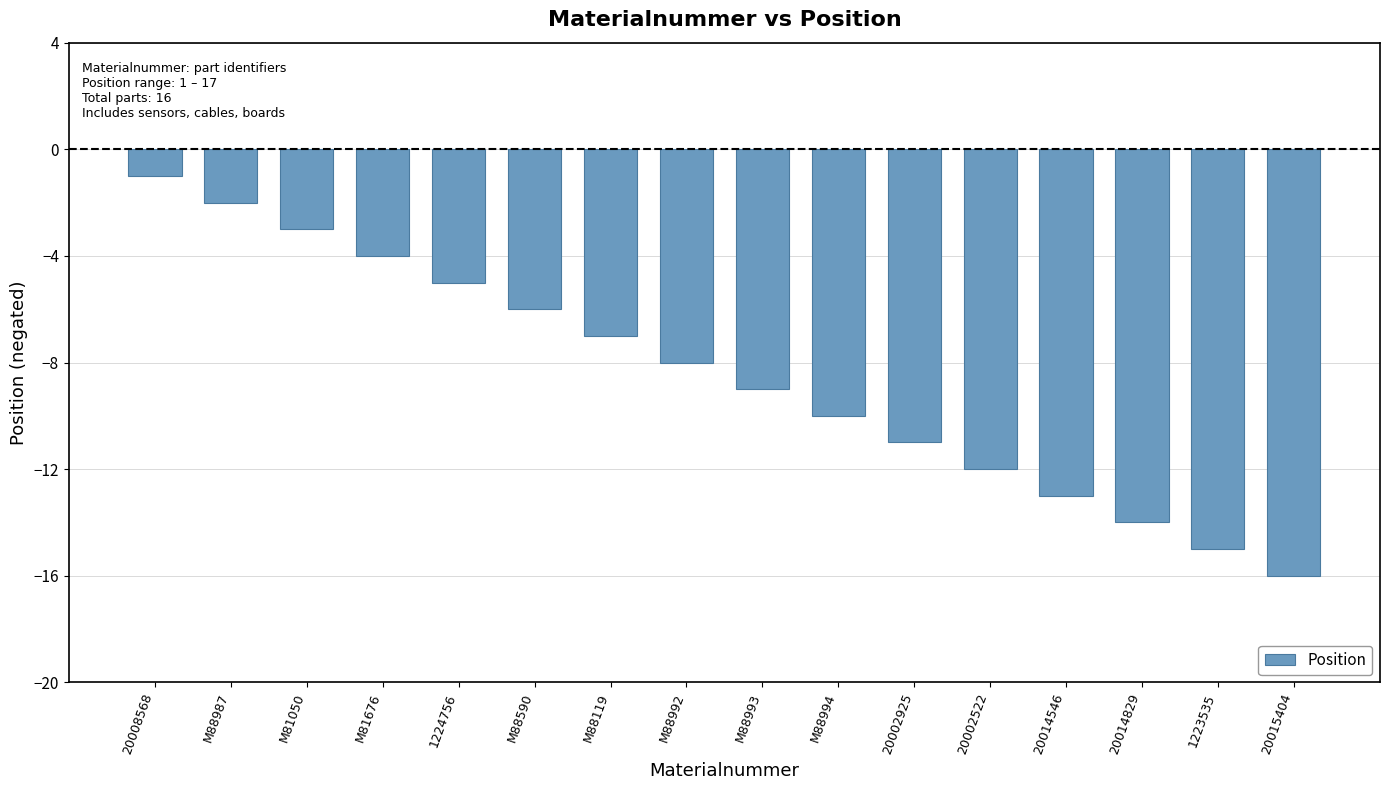

What position from the left is 20015404?

16